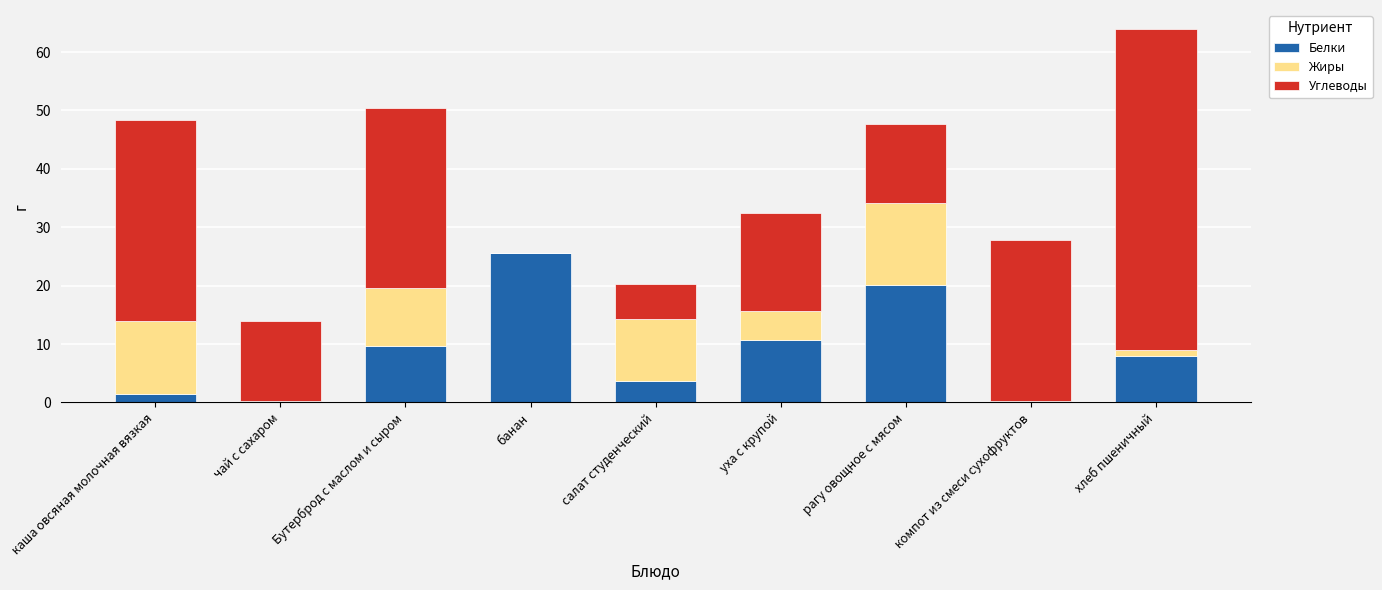

What is the total value across all series at уха с крупой?

32.5